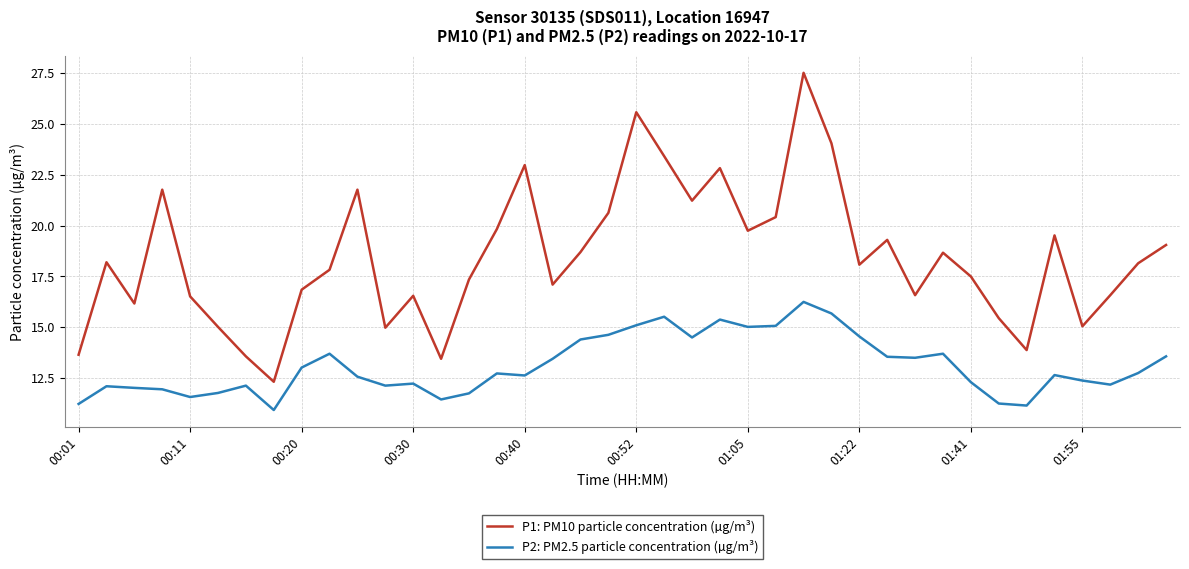

True or false: P1: PM10 particle concentration (µg/m³) and P2: PM2.5 particle concentration (µg/m³) cross at least once.

False